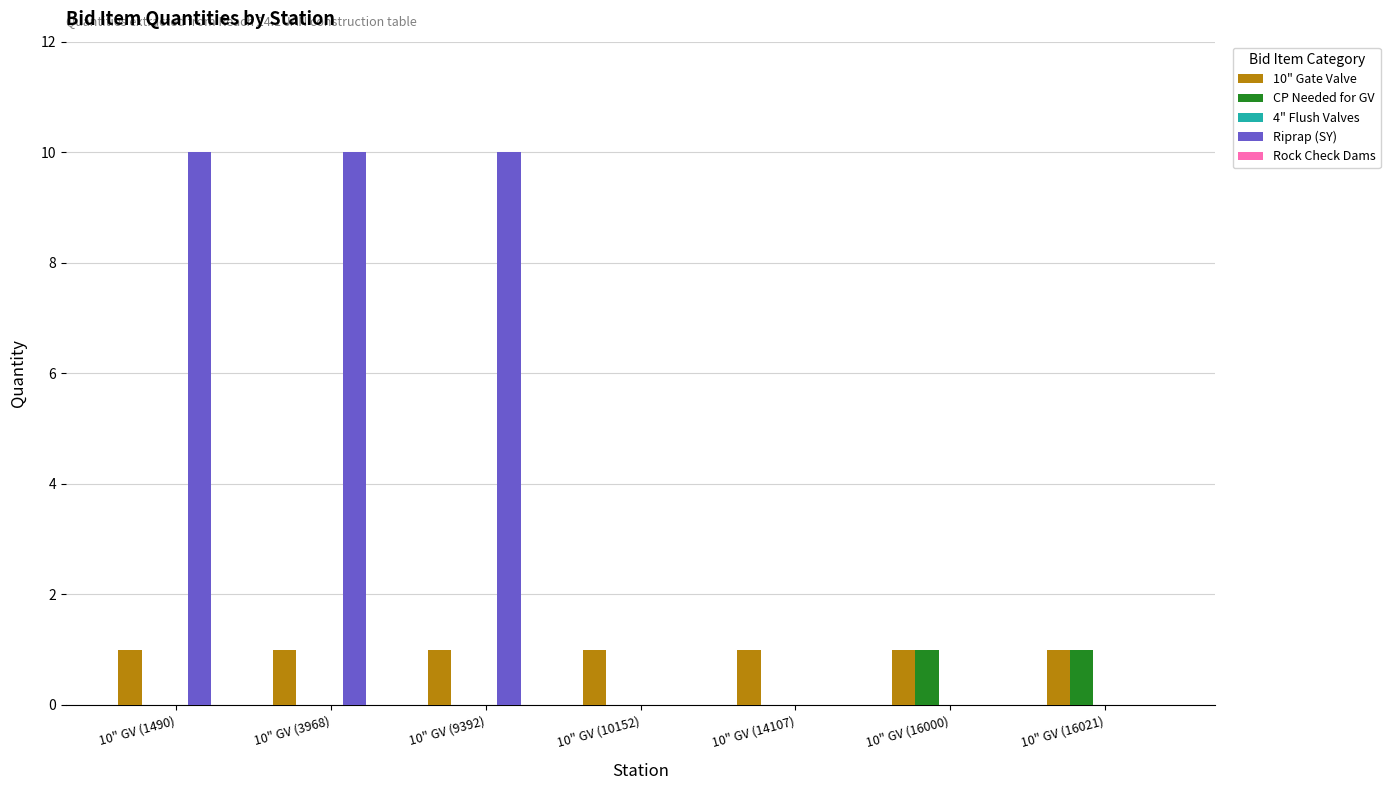

Are the bars grouped side by side (vs. stacked)?

Yes